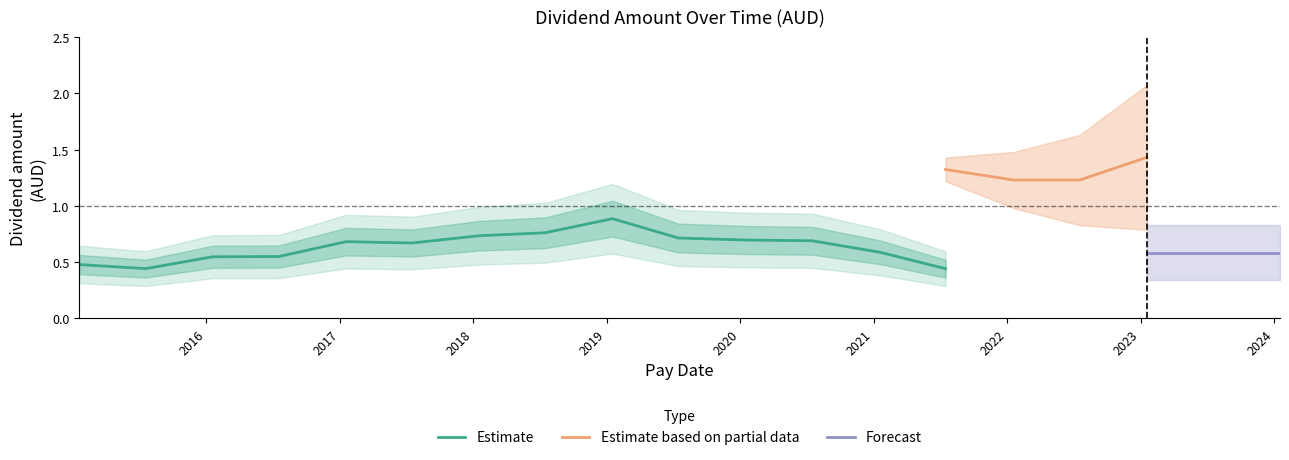

What is the sum of all values?

14.0